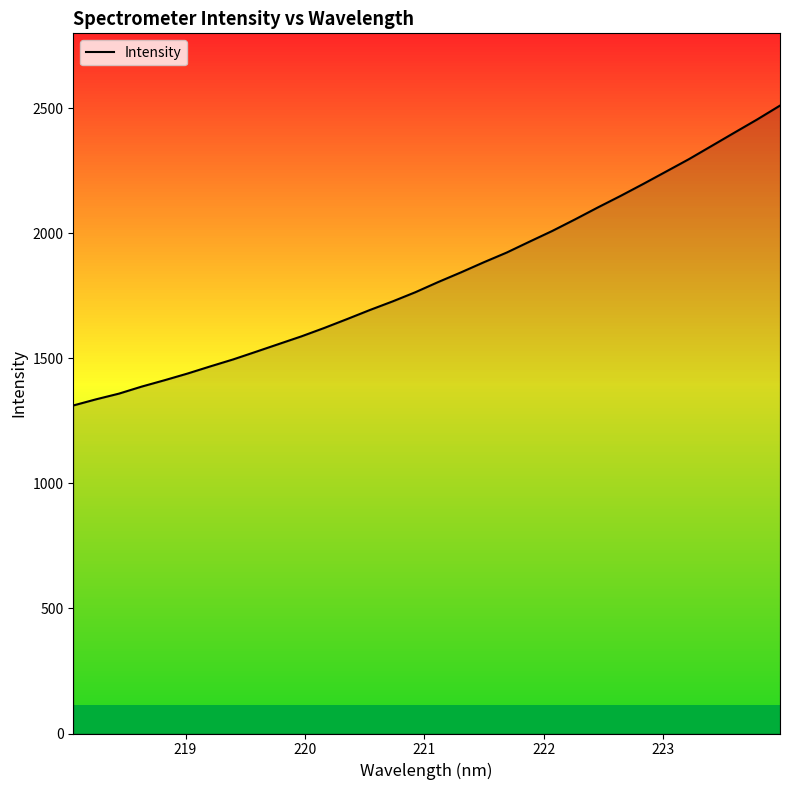

What is the minimum value shown in the chart?

1311.8